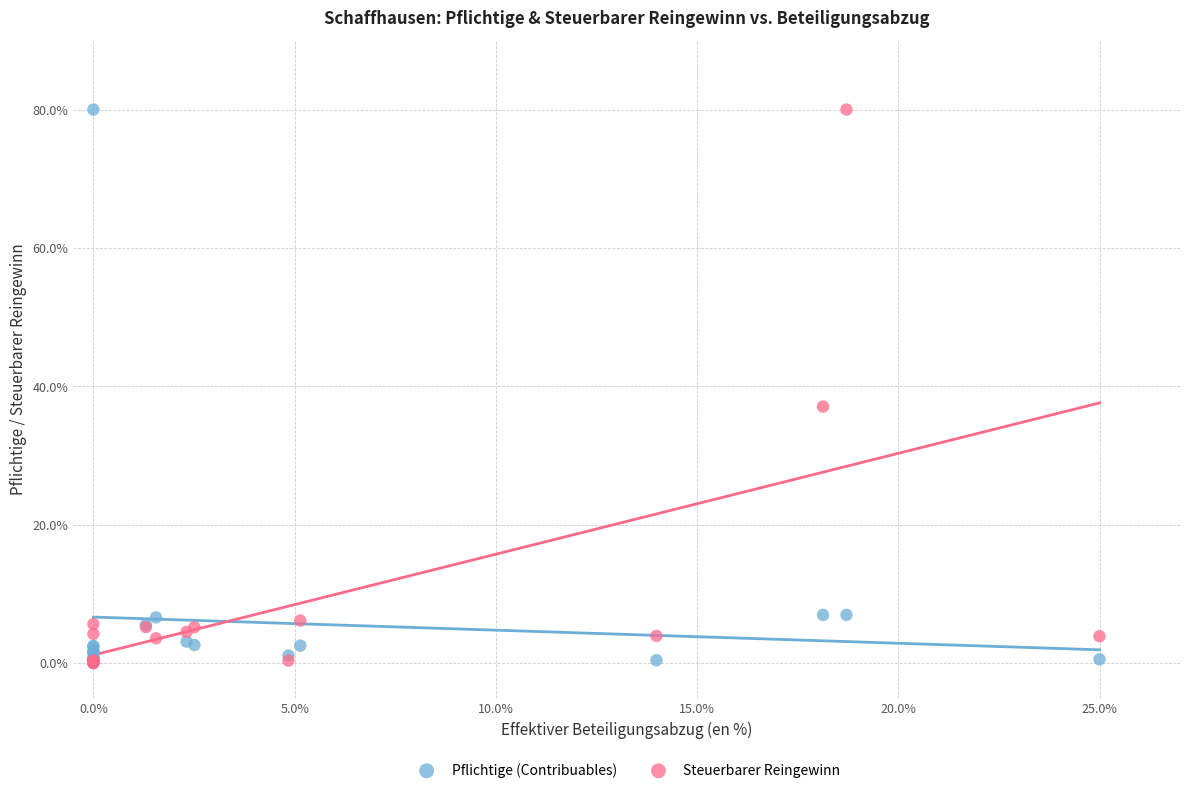

In the Pflichtige (Contribuables) series, what Y value is closest to 40?

7.0